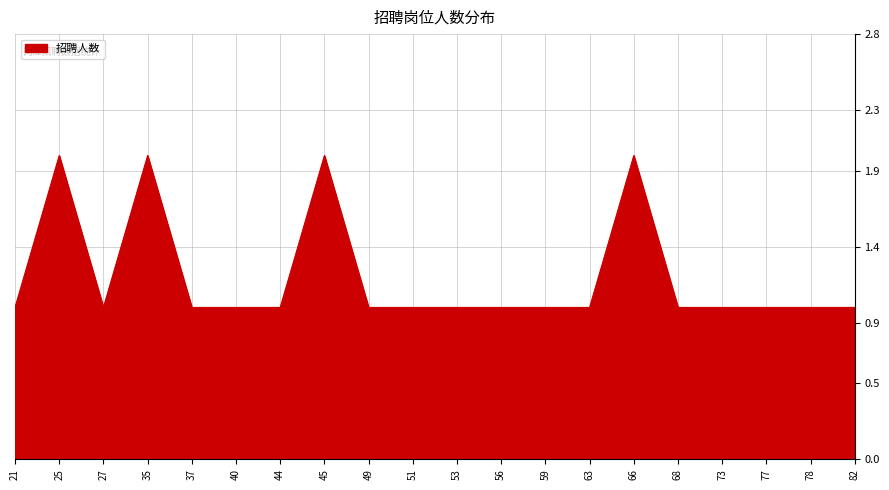

Read the value at 73.

1